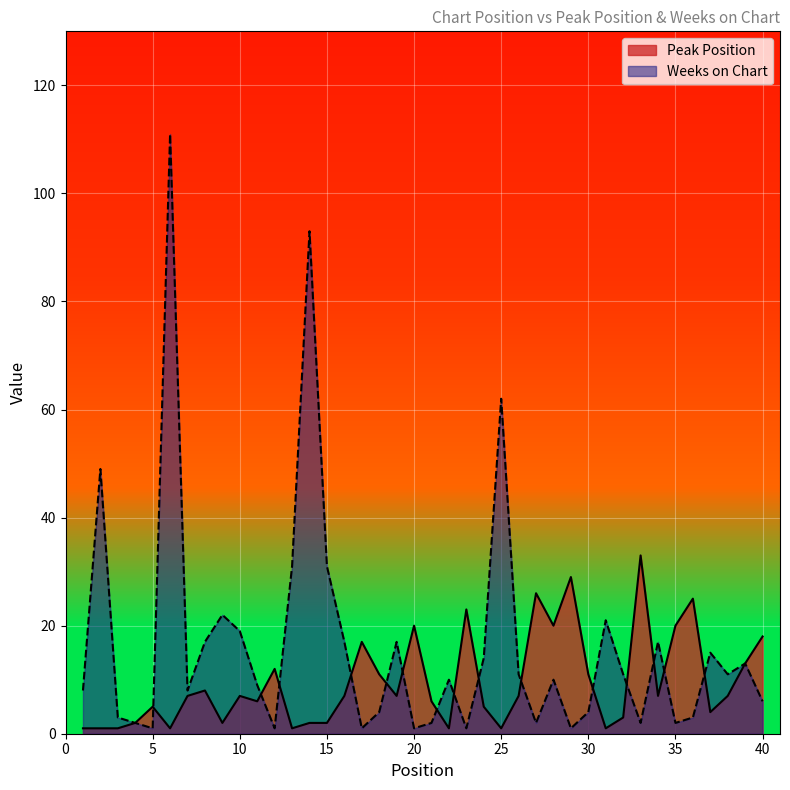

Reading right to left, what are all the values shown in this chart?

Peak Position: 18	13	7	4	25	20	7	33	3	1	11	29	20	26	7	1	5	23	1	6	20	7	11	17	7	2	2	1	12	6	7	2	8	7	1	5	2	1	1	1
Weeks on Chart: 6	13	11	15	3	2	17	2	11	21	4	1	10	2	11	62	14	1	10	2	1	17	4	1	17	31	93	31	1	9	19	22	17	8	111	1	2	3	49	8